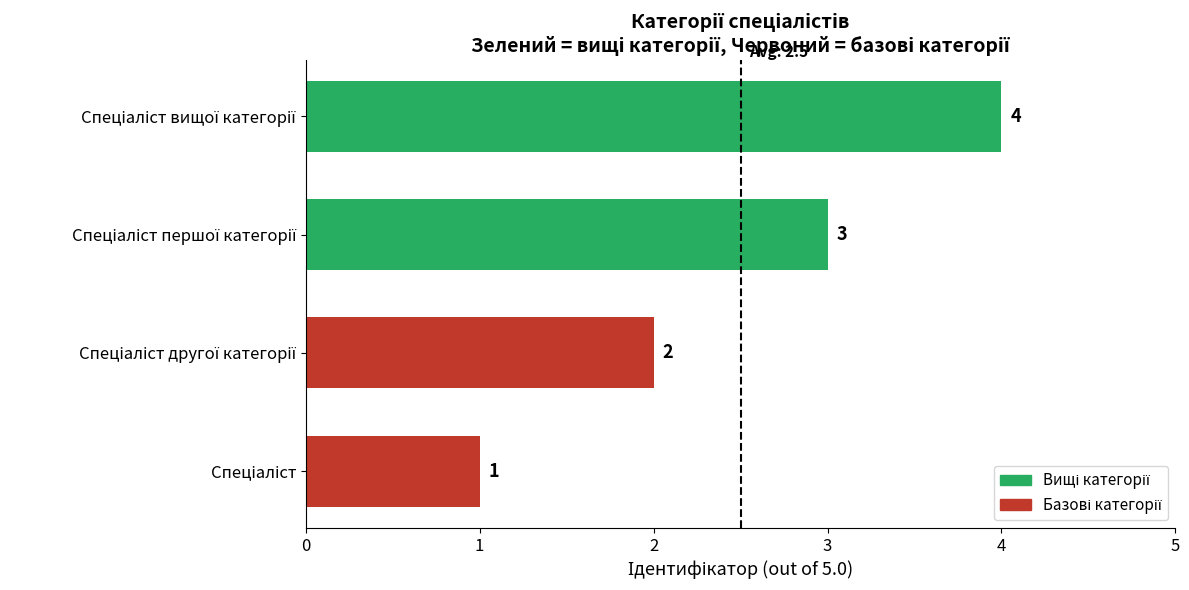

What is the sum of all values?

10